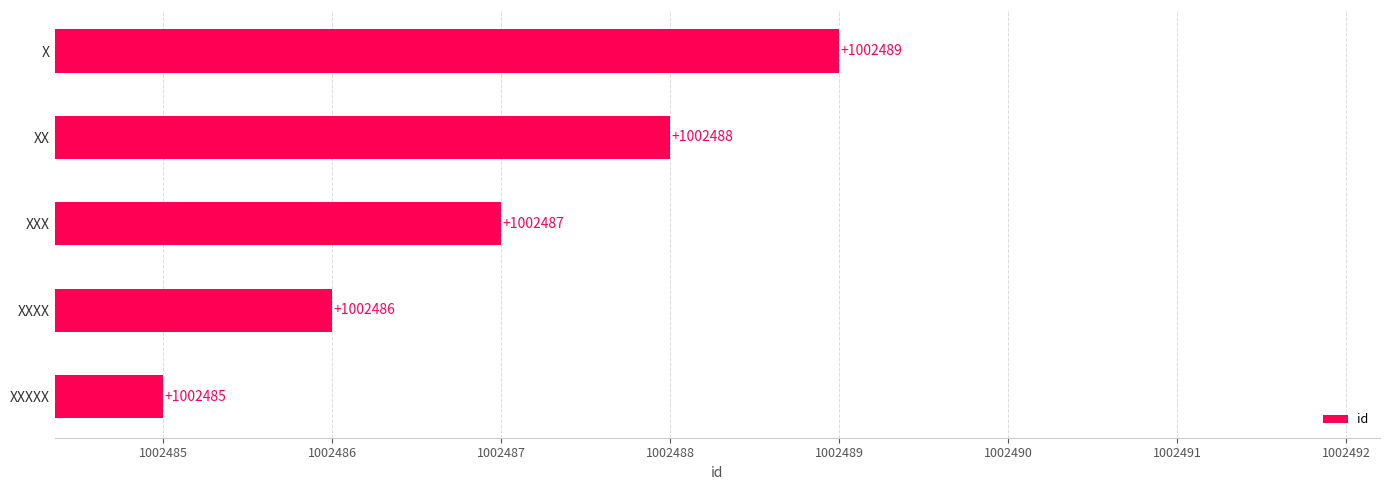

Rank the categories by value from highest to lowest.

X, XX, XXX, XXXX, XXXXX